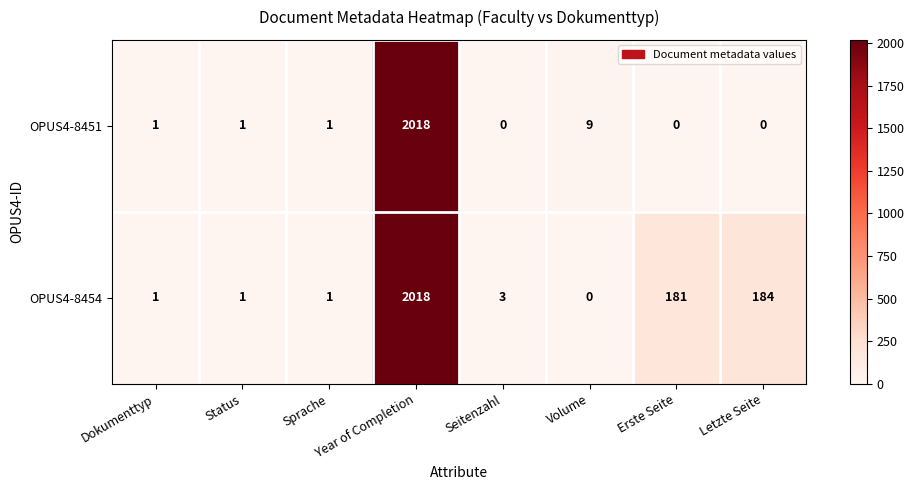

At which label is OPUS4-8454 closest to 1009?

Letzte Seite